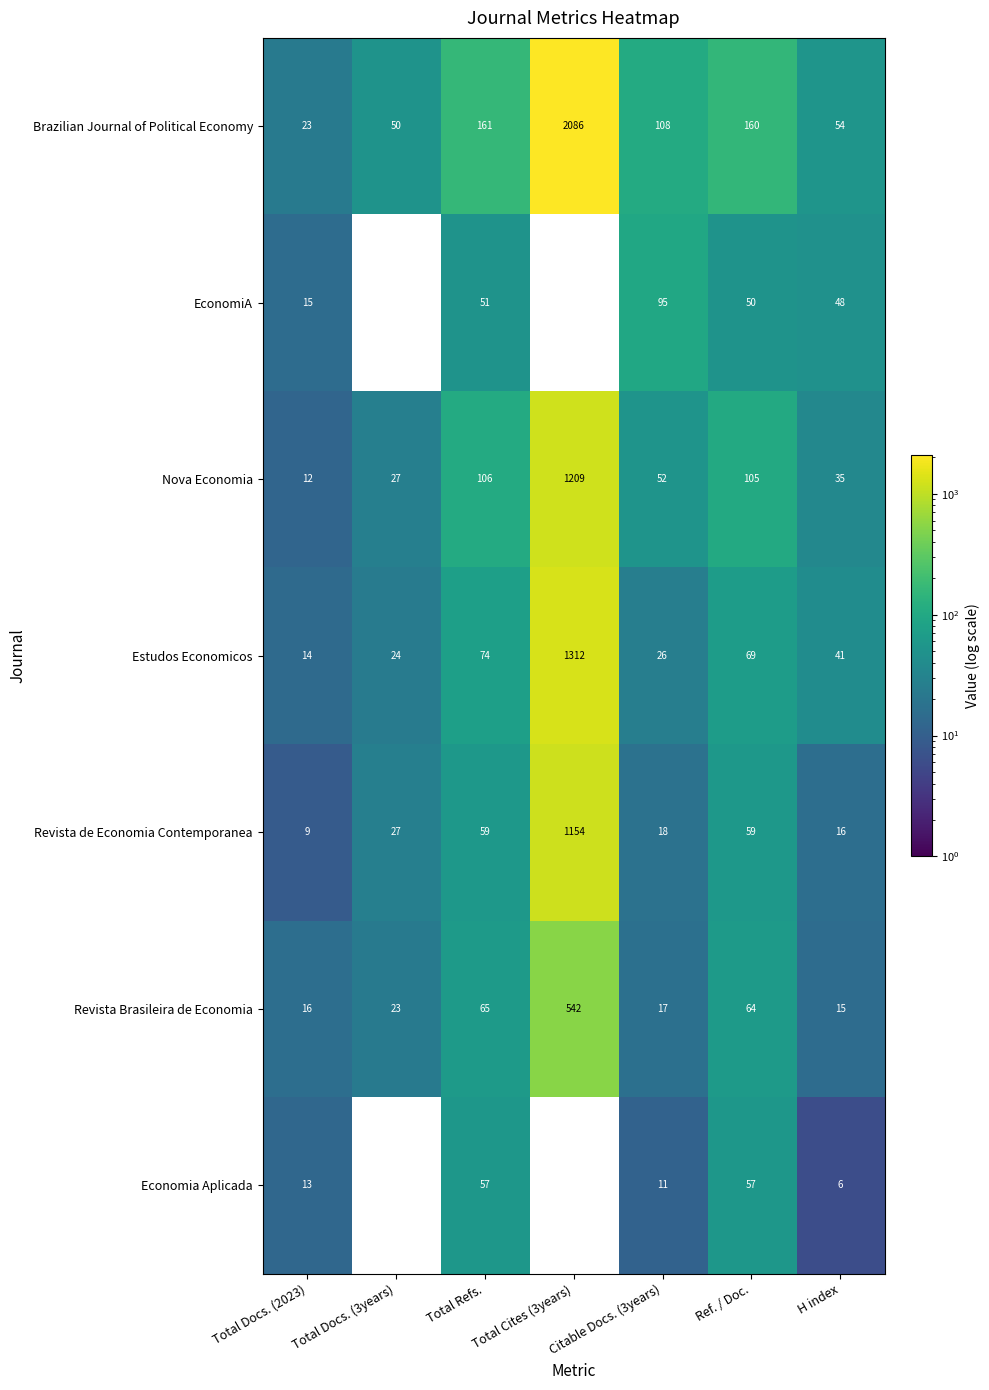

Rank the categories by Nova Economia value from highest to lowest.

Total Cites (3years), Total Refs., Ref. / Doc., Citable Docs. (3years), H index, Total Docs. (3years), Total Docs. (2023)